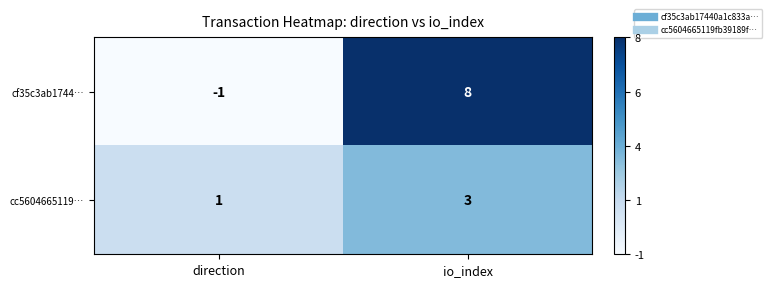

Reading left to right, transcribe all the data shown in this chart.

cf35c3ab1744…: -1	8
cc5604665119…: 1	3